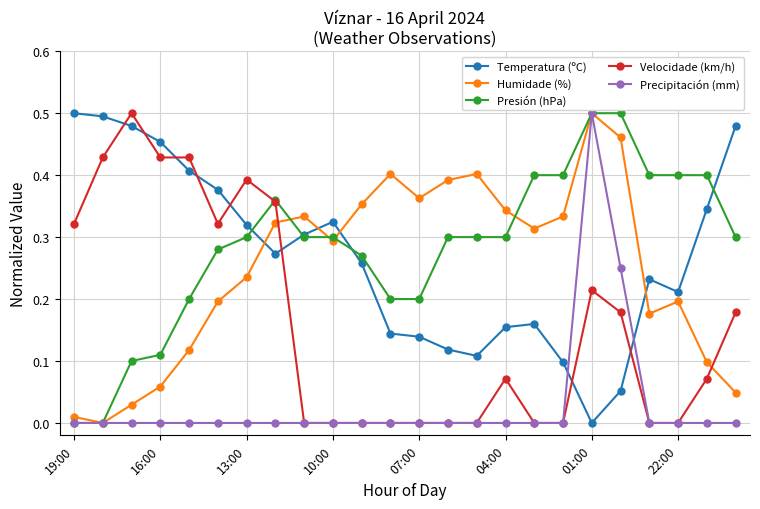

True or false: Humidade (%) has more than 0 interior local peaks.

True